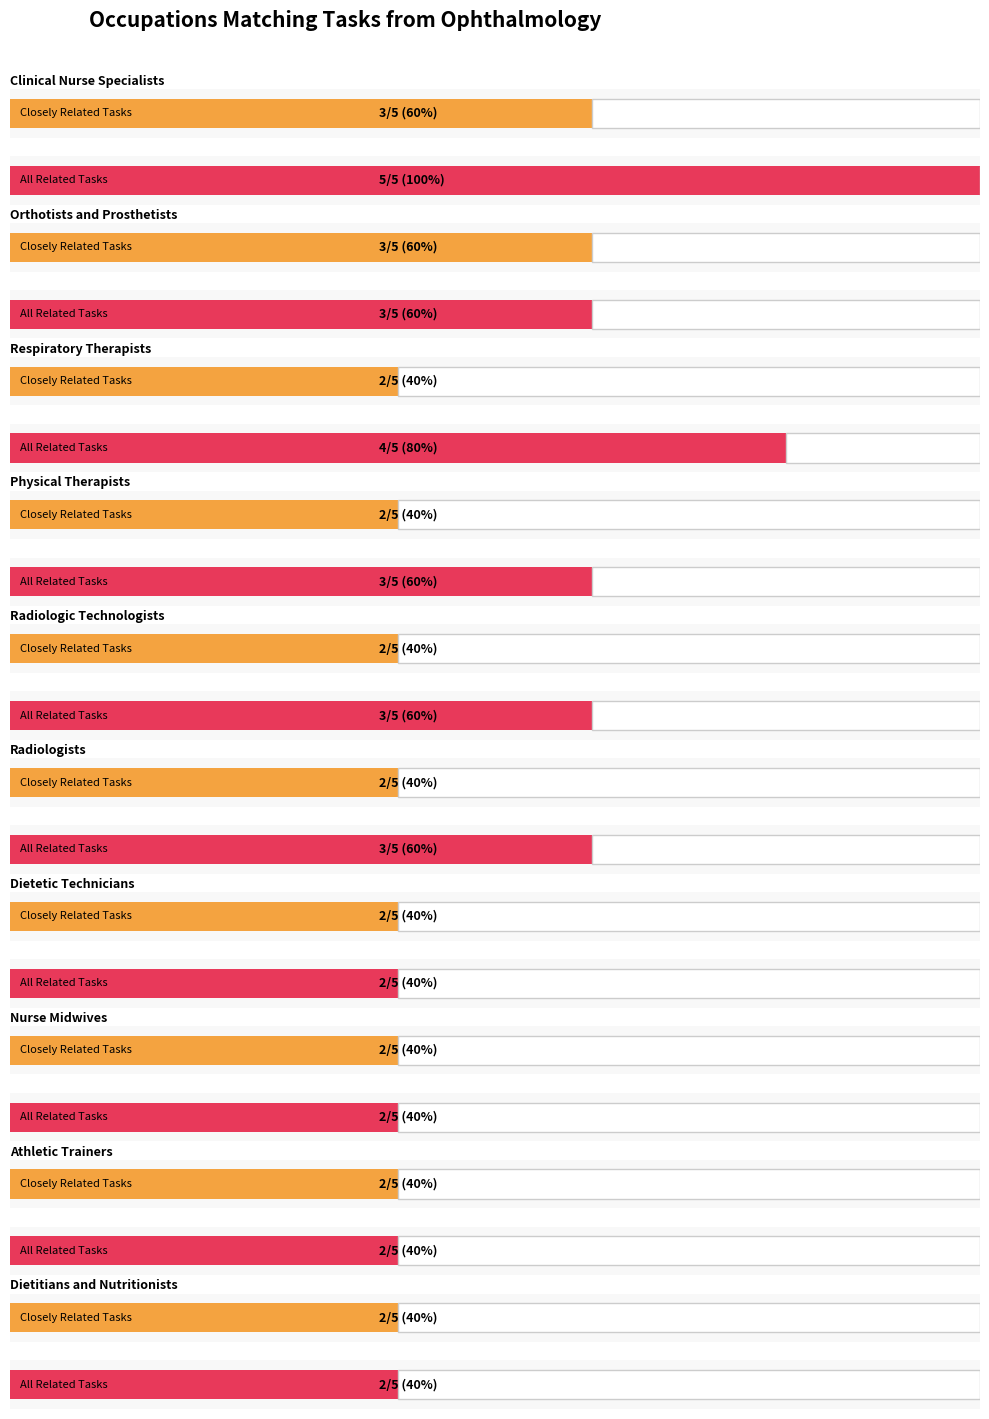

At which category does the chart reach its minimum across all series?

Respiratory Therapists